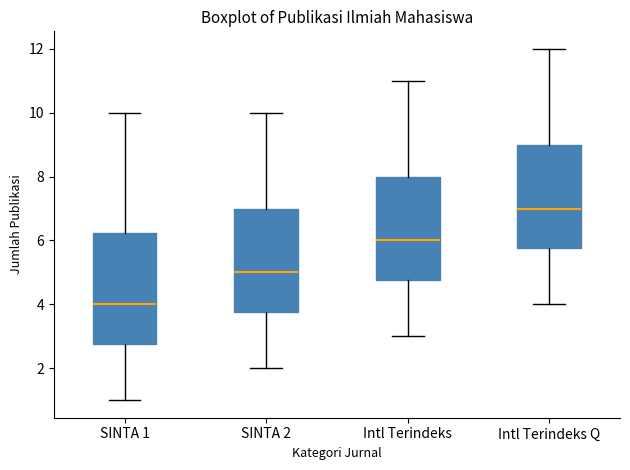

Reading left to right, read every box against the y-axis: the position of its median line, the range the box covers, and the ends of its whiskers. The values are not printed on the chart, so give them approximately, as read against the axis.

SINTA 1: median 4.0, box 2.8 to 6.2, whiskers 1.0 to 10.0
SINTA 2: median 5.0, box 3.8 to 7.0, whiskers 2.0 to 10.0
Intl Terindeks: median 6.0, box 4.8 to 8.0, whiskers 3.0 to 11.0
Intl Terindeks Q: median 7.0, box 5.8 to 9.0, whiskers 4.0 to 12.0